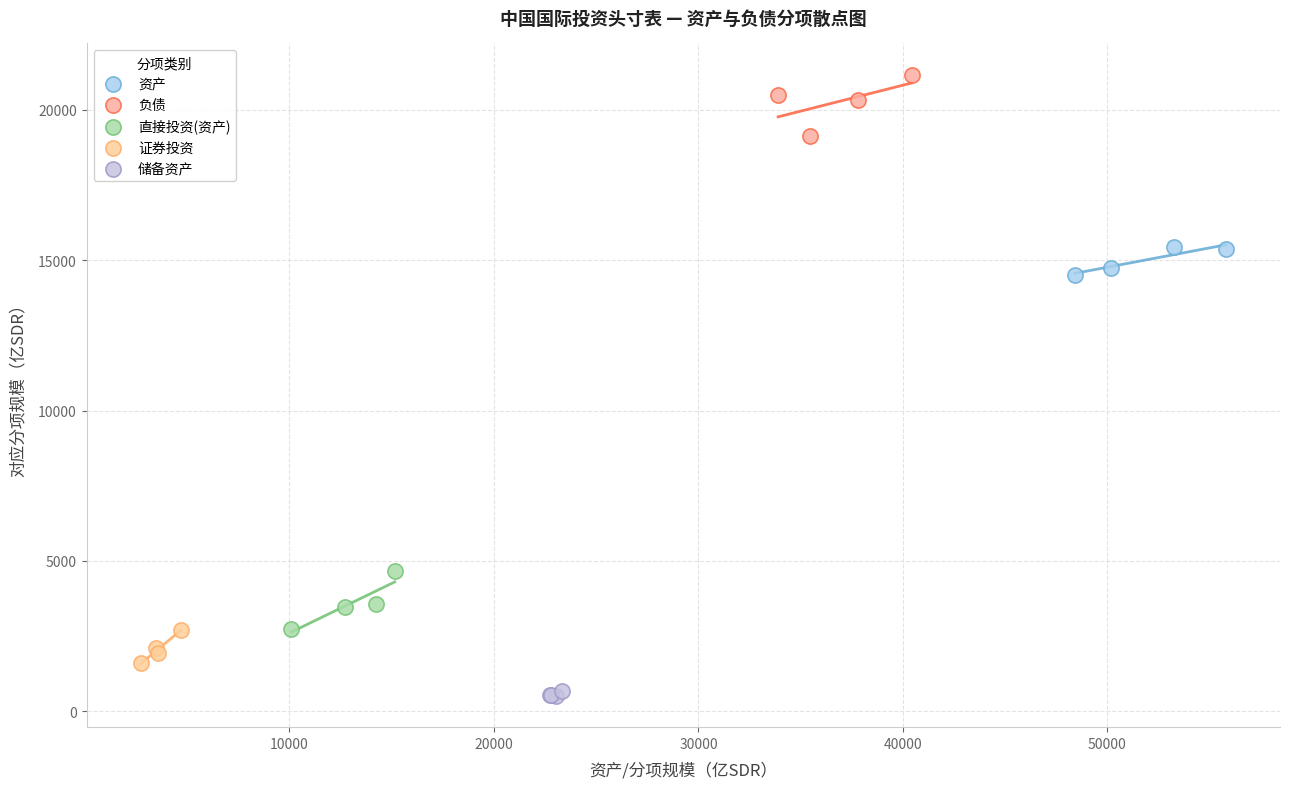

What are all the series names shown in the legend?

资产, 负债, 直接投资(资产), 证券投资, 储备资产